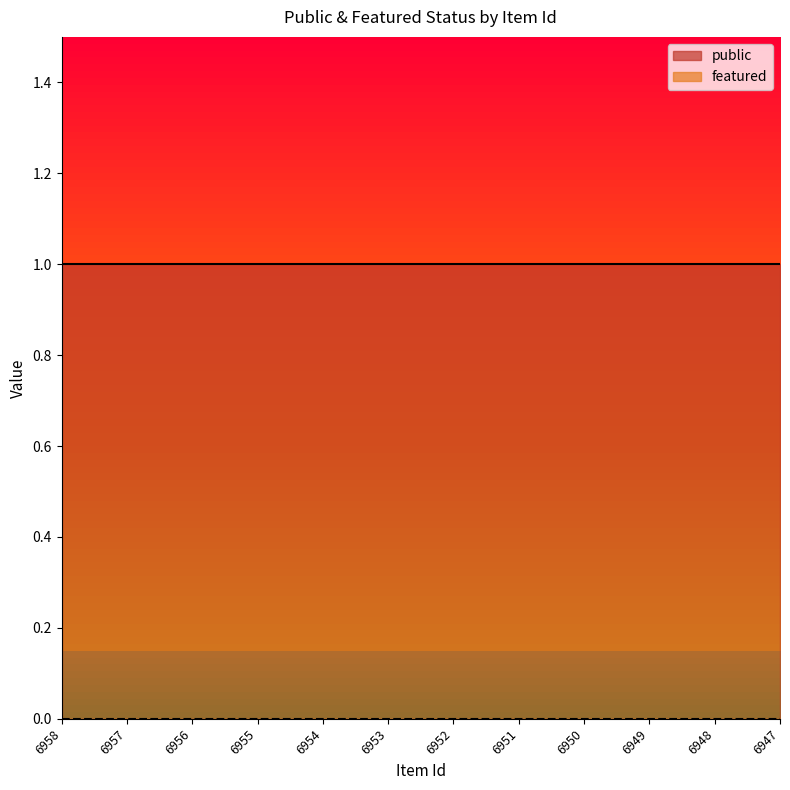

The value of featured at 6954 is 0. True or false?

True